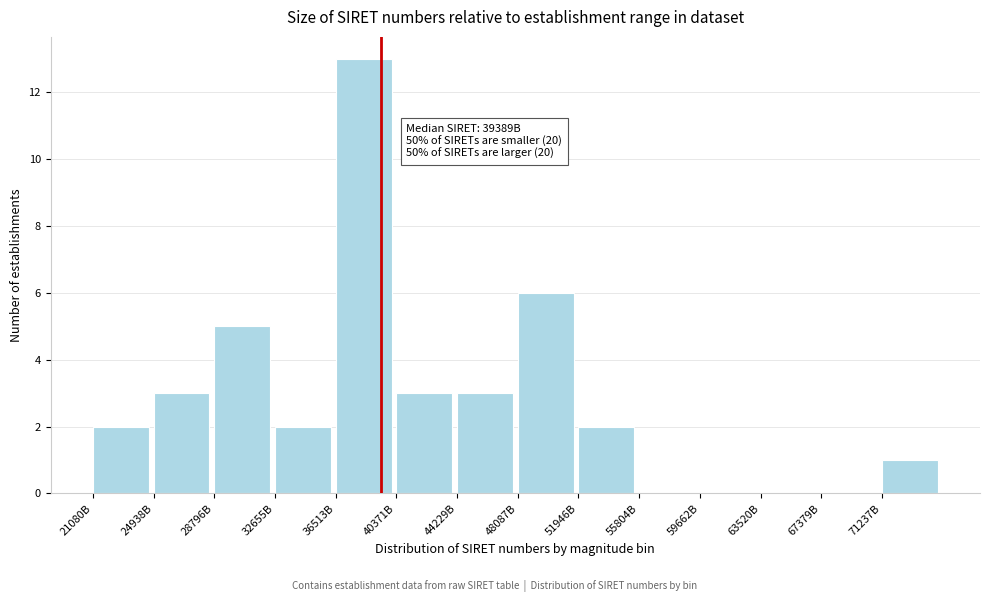

Reading right to left, what are all the values shown in this chart?

71237B=1	67379B=0	63520B=0	59662B=0	55804B=0	51946B=2	48087B=6	44229B=3	40371B=3	36513B=13	32655B=2	28796B=5	24938B=3	21080B=2